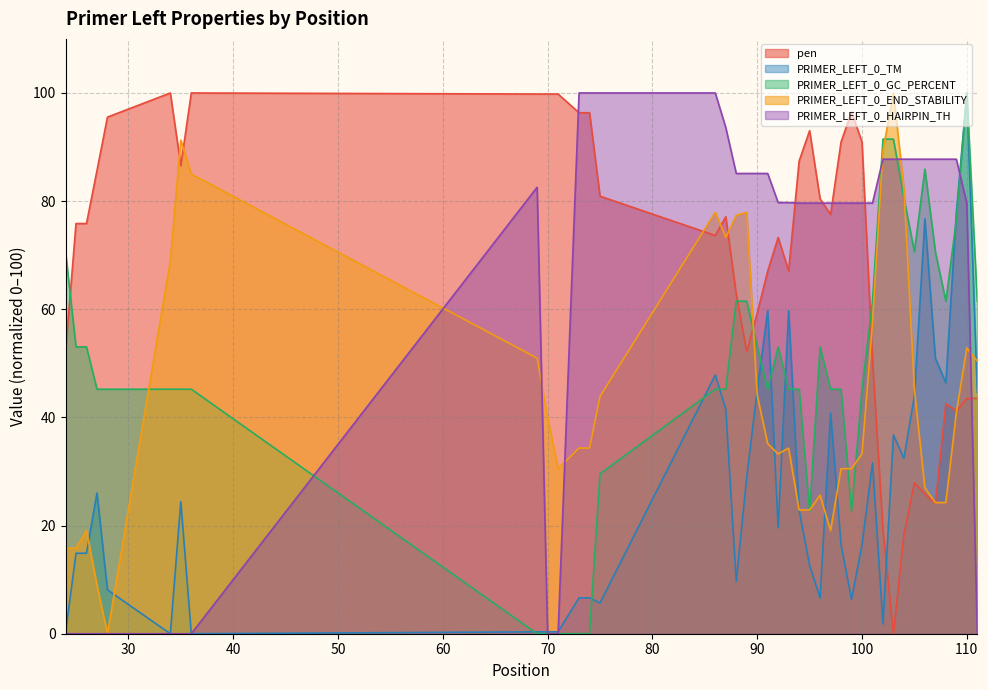

What is the difference between the highest and lowest values at 87?

52.1